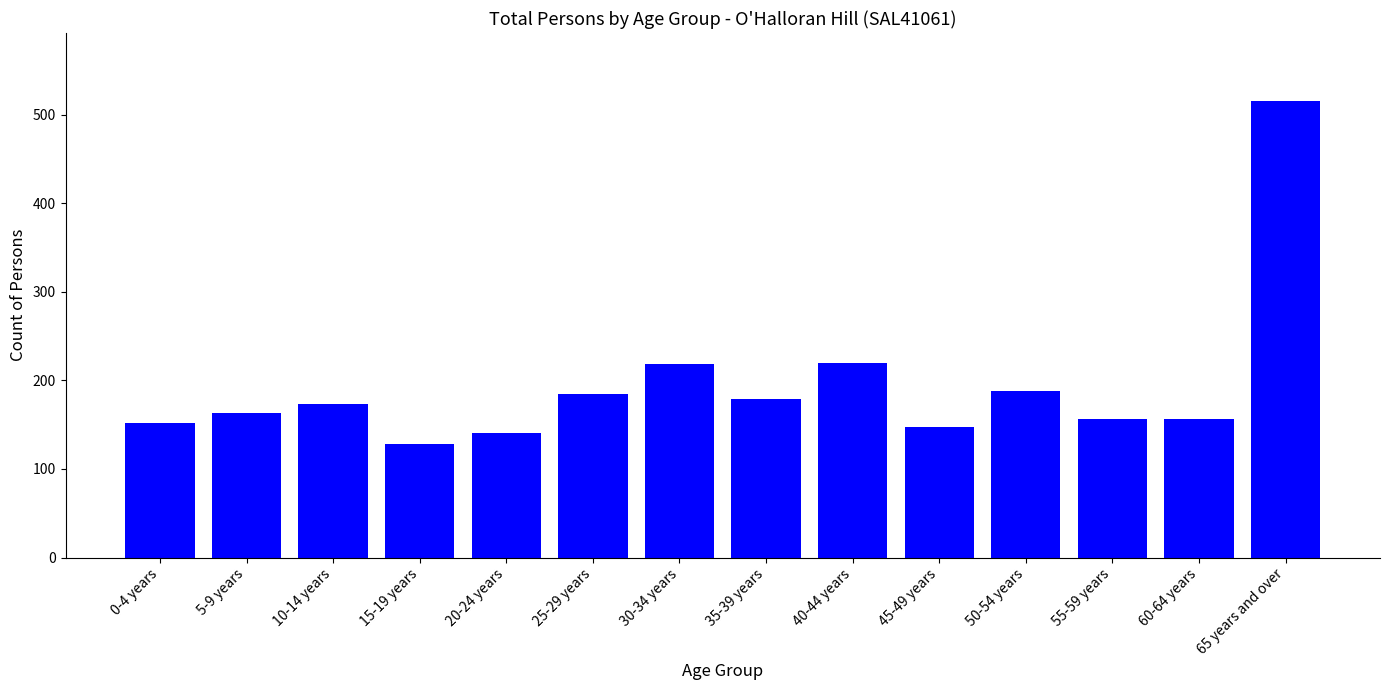

What is the difference between the second highest and second lowest values?

79